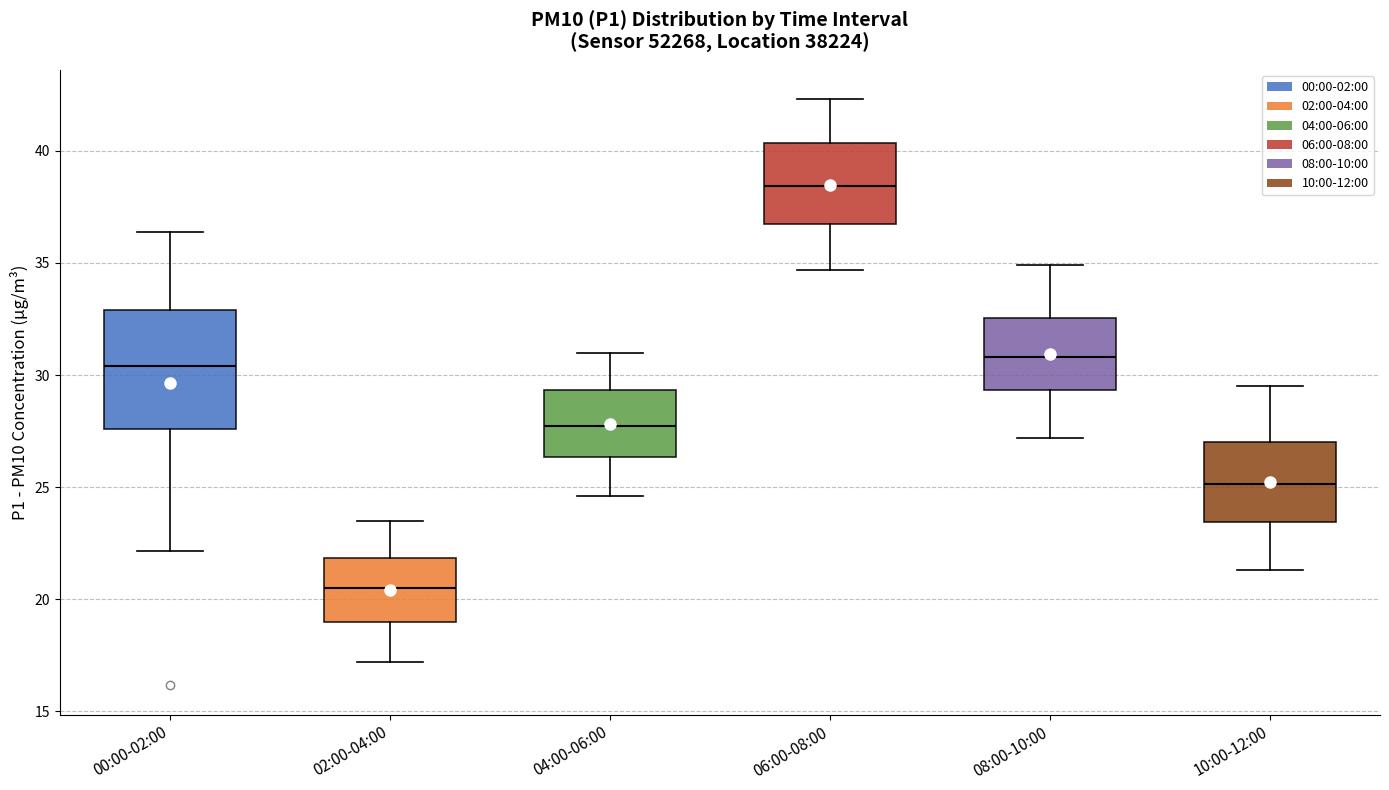

Which box is the tallest, from its lower edge to its upper edge?

00:00-02:00